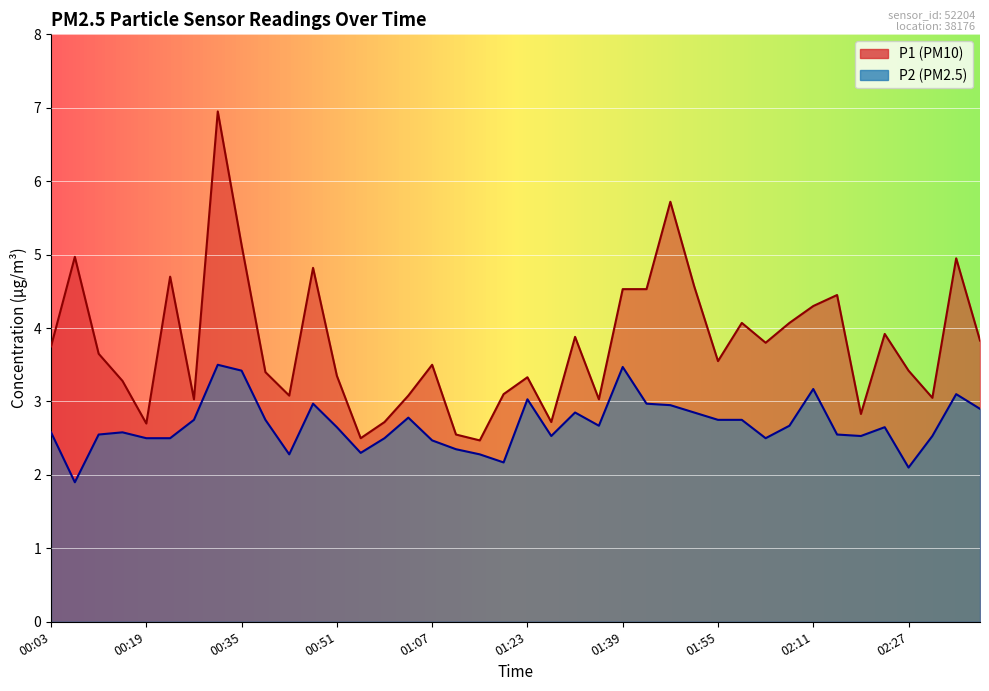

What is the minimum value shown in the chart?

1.9